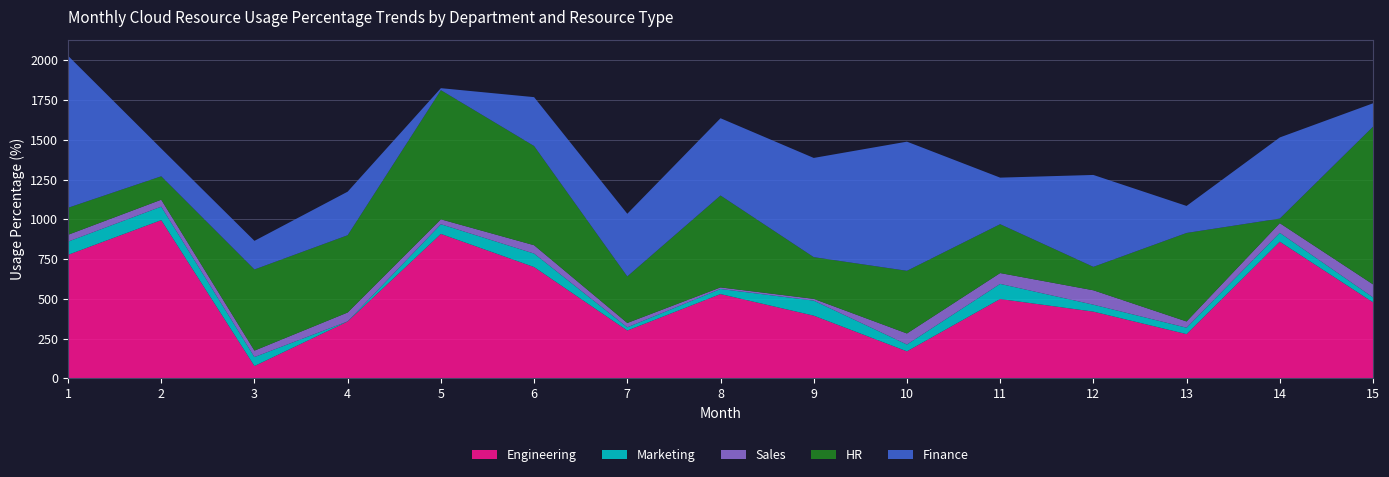

Reading left to right, transcribe all the data shown in this chart.

Engineering: 776.8	994.8	77.6	357.6	908.4	699.8	300.8	530.1	394.5	170.1	499.1	419.8	278.3	859.3	478.4
Marketing: 83.1	84.9	56.6	0.8	60.9	84.8	20.3	32.0	94.4	42.9	95.1	43.6	40.5	55.9	30.8
Sales: 42.9	43.6	40.5	55.9	30.8	52.6	27.3	9.9	11.2	69.5	68.1	90.6	39.1	60.6	82.1
HR: 169.8	147.2	510.1	485.7	811.9	623.7	292.7	577.8	262.2	393.9	307.2	147.3	556.4	28.8	990.9
Finance: 955.8	174.4	180.0	273.9	12.6	307.2	393.9	485.7	623.7	811.9	292.7	577.8	169.8	510.1	147.2